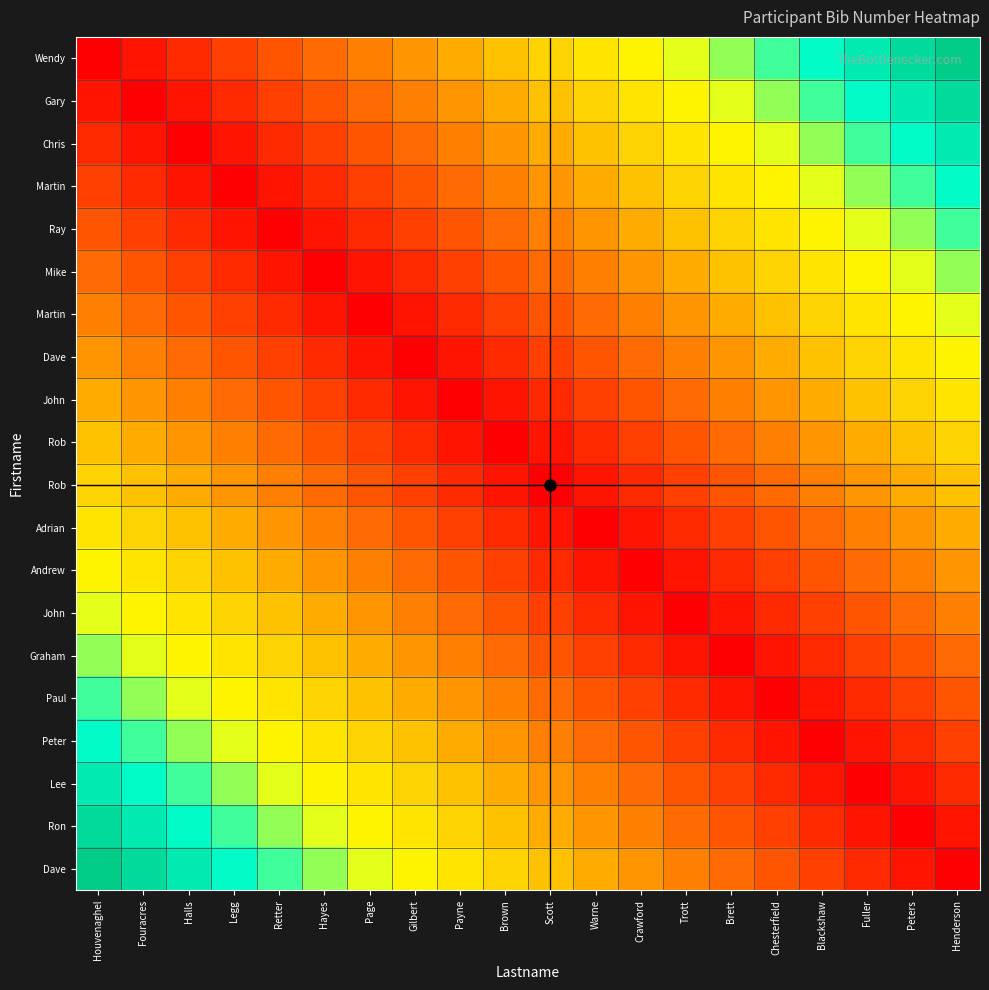

What is the total value across all series at Warne?

102